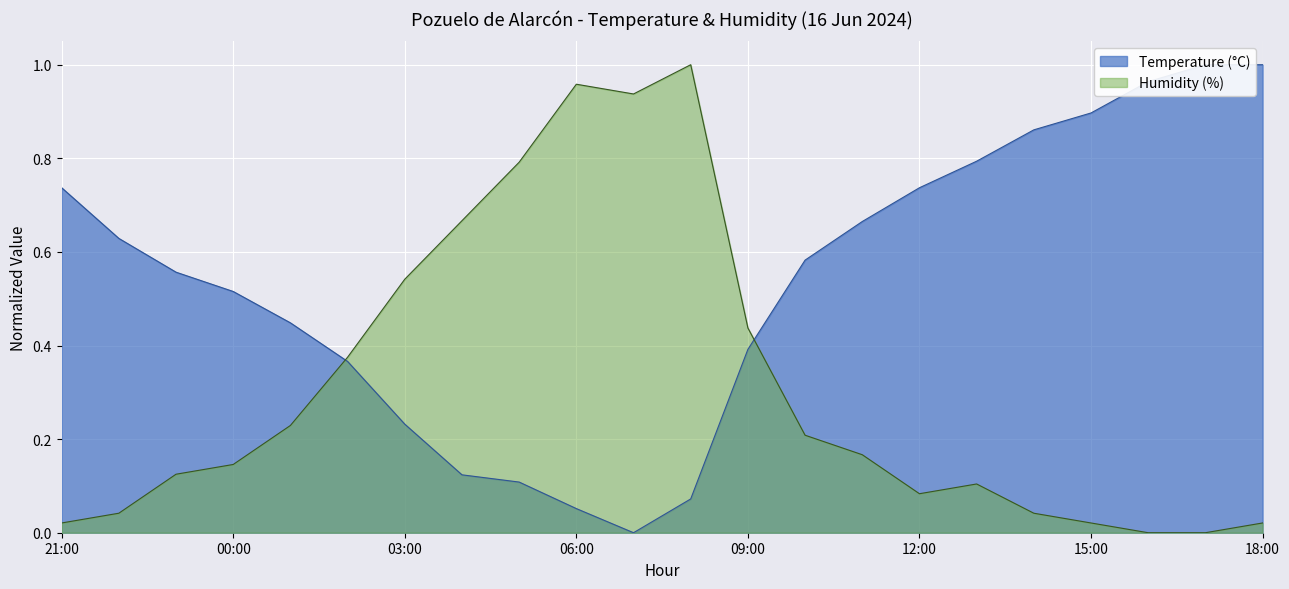

Count the number of data series in this chart.

2